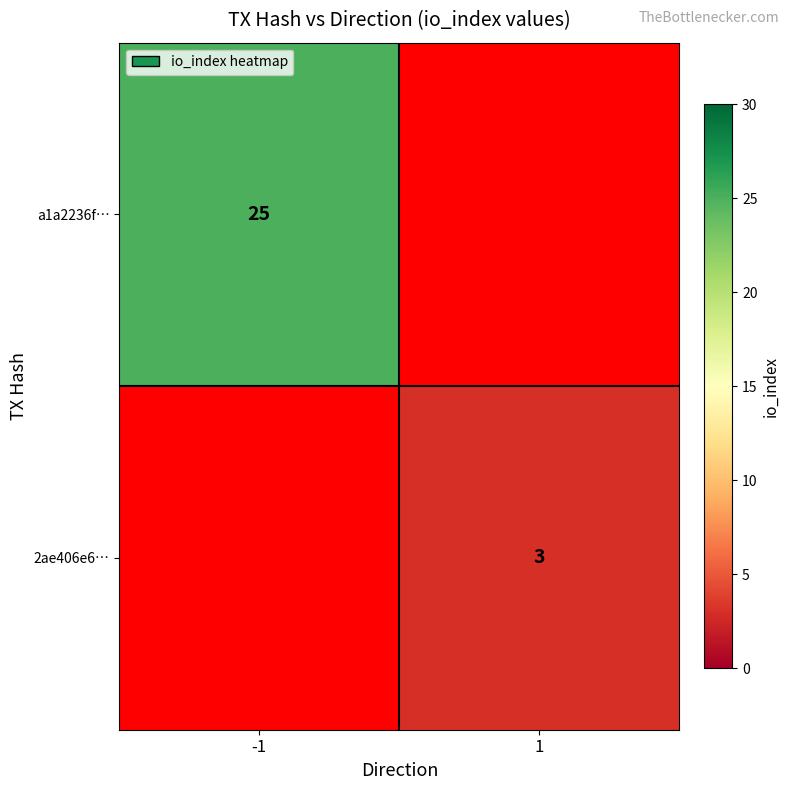

Is it true that 2ae406e6… equals 1 at 1?

False